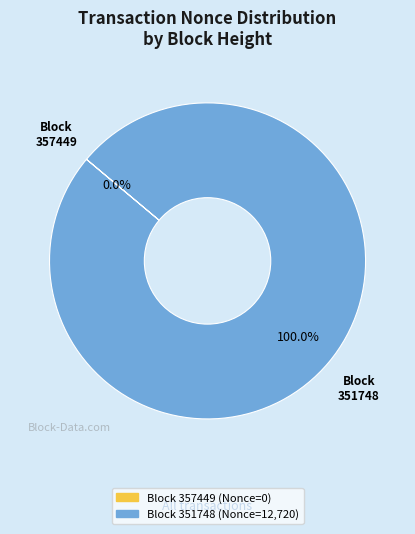

To the nearest percent, what is the combined percentage of 351748 and 357449?

100%